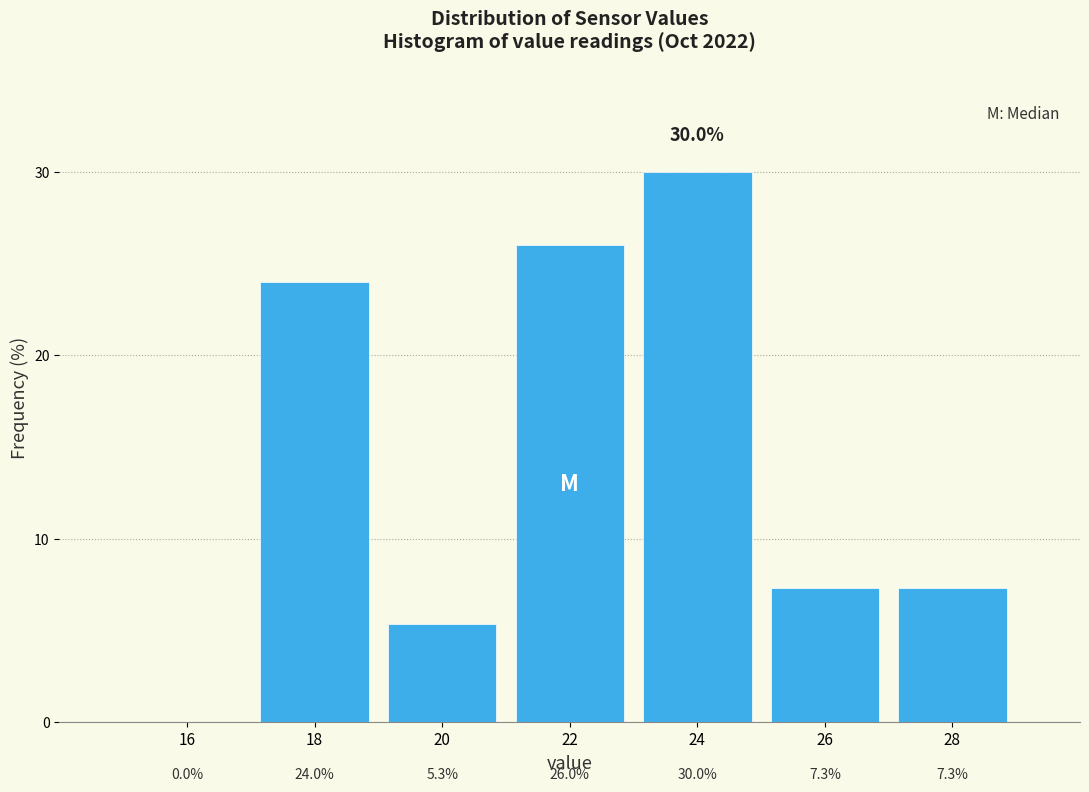

Reading left to right, transcribe this chart: for each bar, give the range it covers on the x-axis and its height.

15 to 17: 0.0
17 to 19: 24.0
19 to 21: 5.3
21 to 23: 26.0
23 to 25: 30.0
25 to 27: 7.3
27 to 29: 7.3